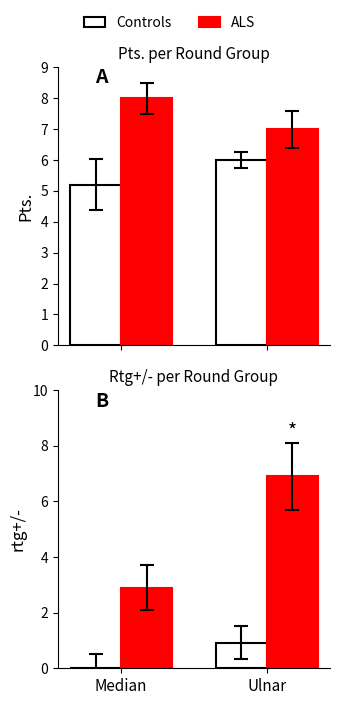

At which category is the sum across all series the highest?

Ulnar